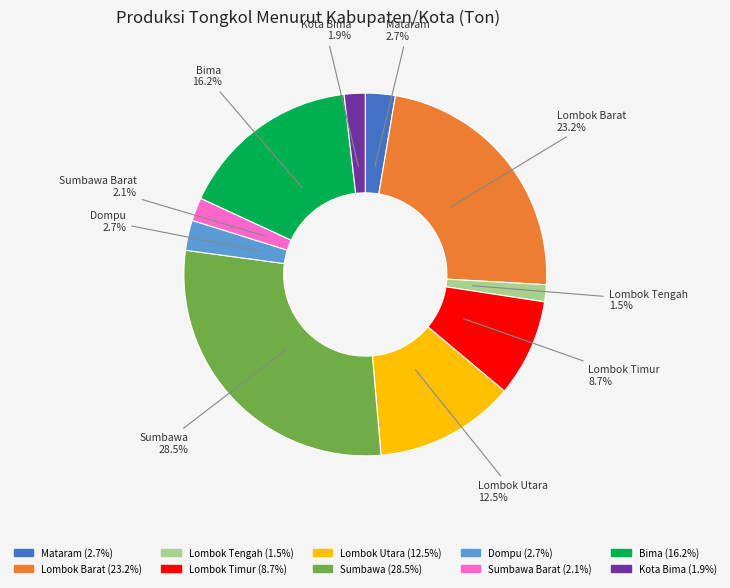

Is there any slice that represents more than half of the pie?

No